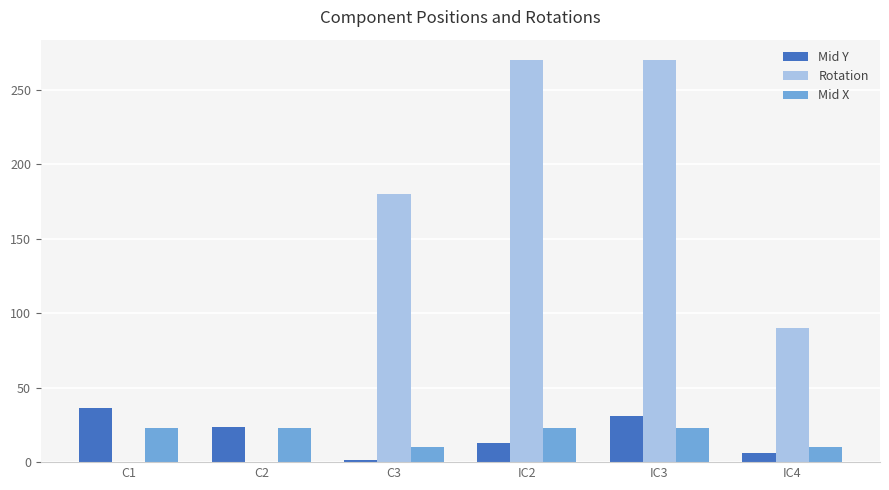

What is the total value across all series at C1?

59.7